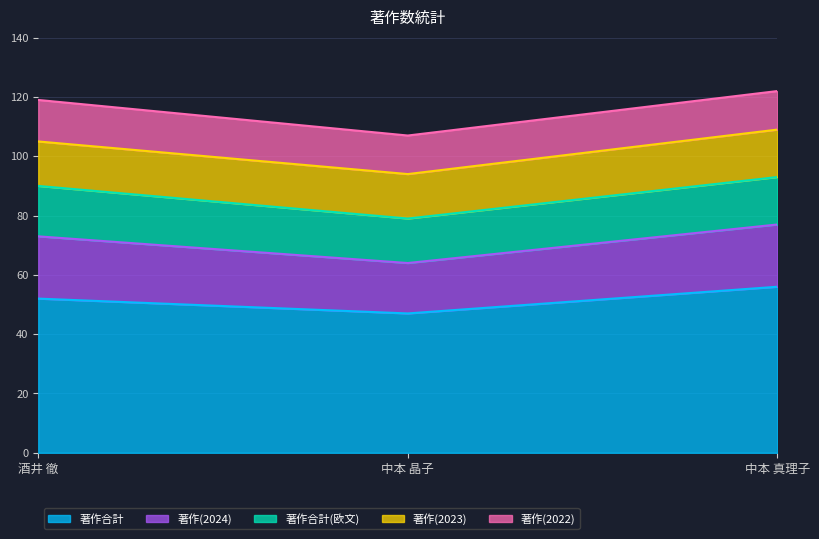

What are all the series names shown in the legend?

著作合計, 著作(2024), 著作合計(欧文), 著作(2023), 著作(2022)